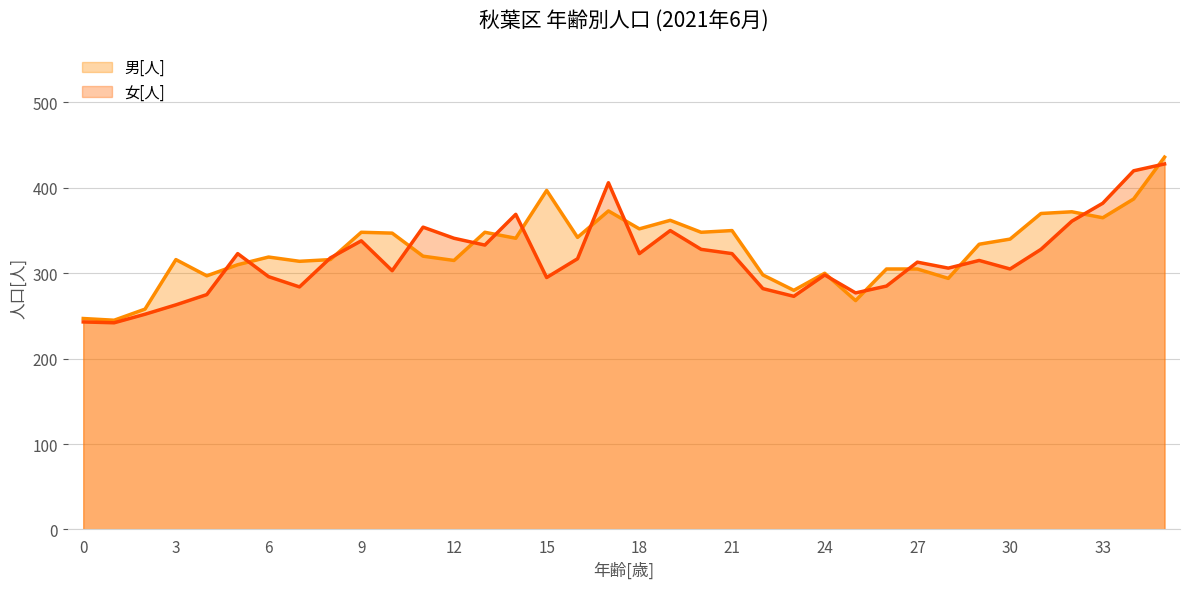

Reading left to right, what are all the values shown in this chart?

男[人]: 0=247	1=245	2=258	3=316	4=297	5=310	6=319	7=314	8=316	9=348	10=347	11=320	12=315	13=348	14=341	15=397	16=342	17=373	18=352	19=362	20=348	21=350	22=298	23=280	24=300	25=268	26=305	27=305	28=294	29=334	30=340	31=370	32=372	33=365	34=387	35=436
女[人]: 0=243	1=242	2=252	3=263	4=275	5=323	6=296	7=284	8=318	9=338	10=303	11=354	12=341	13=333	14=369	15=295	16=317	17=406	18=323	19=350	20=328	21=323	22=282	23=273	24=298	25=277	26=285	27=313	28=306	29=315	30=305	31=328	32=361	33=382	34=420	35=428